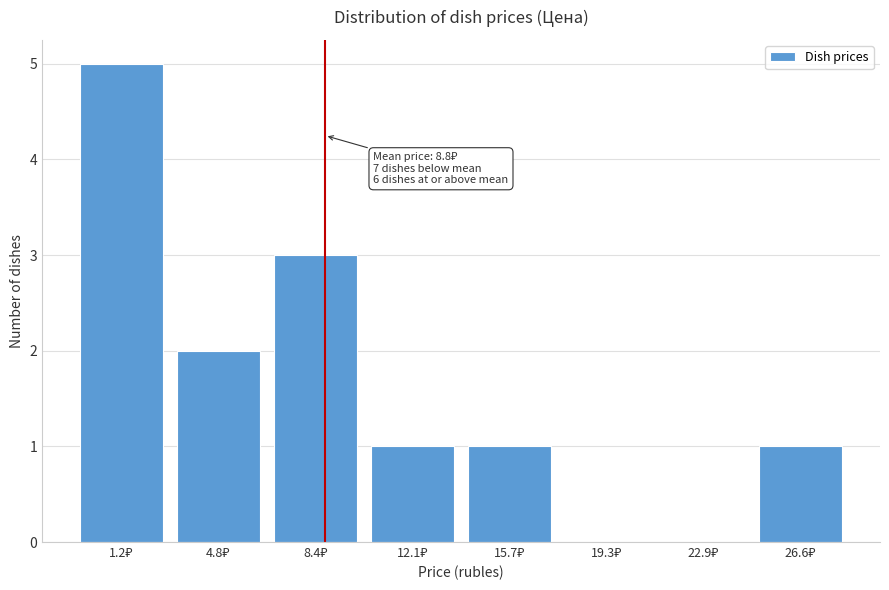

What is the sum of all values?

13